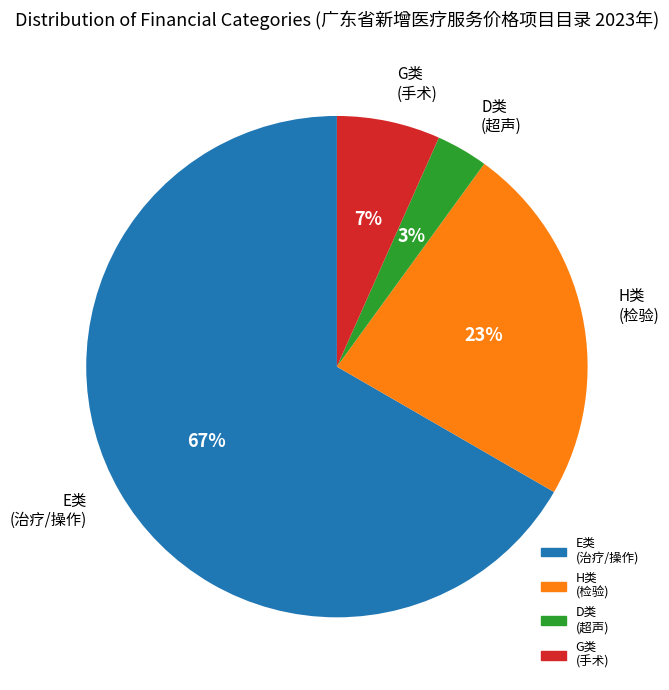

To the nearest percent, what is the average slice percentage?

25%